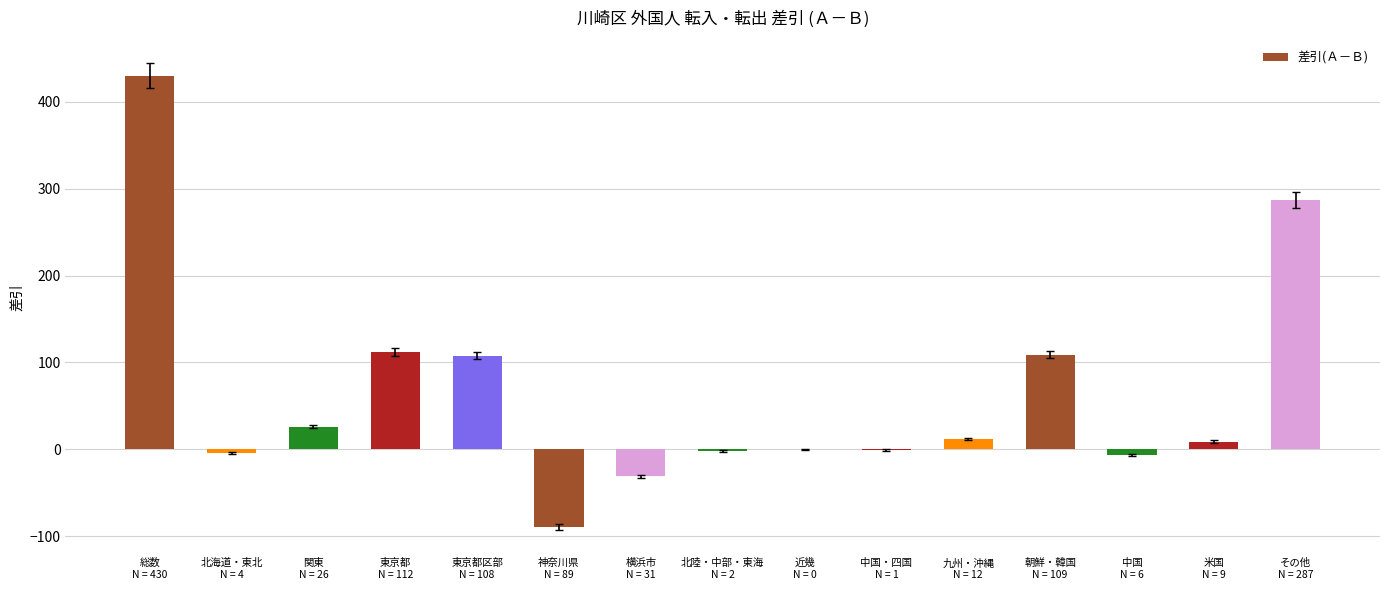

How many series are shown in this chart?

1